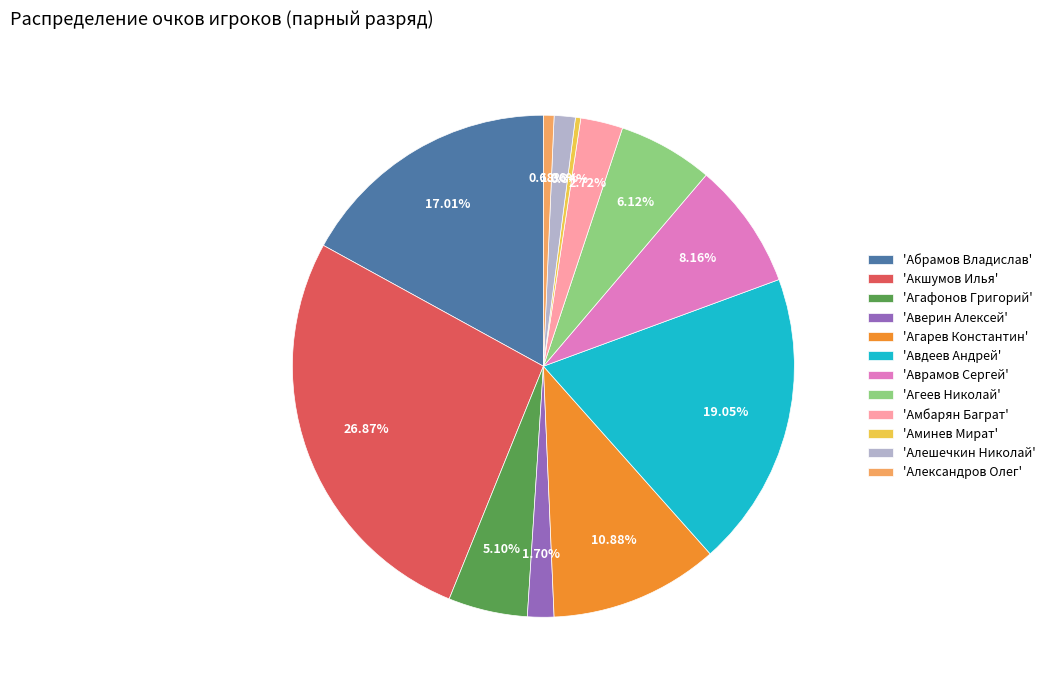

Is the sum of 'Аврамов Сергей' and 'Агеев Николай' greater than half?

No